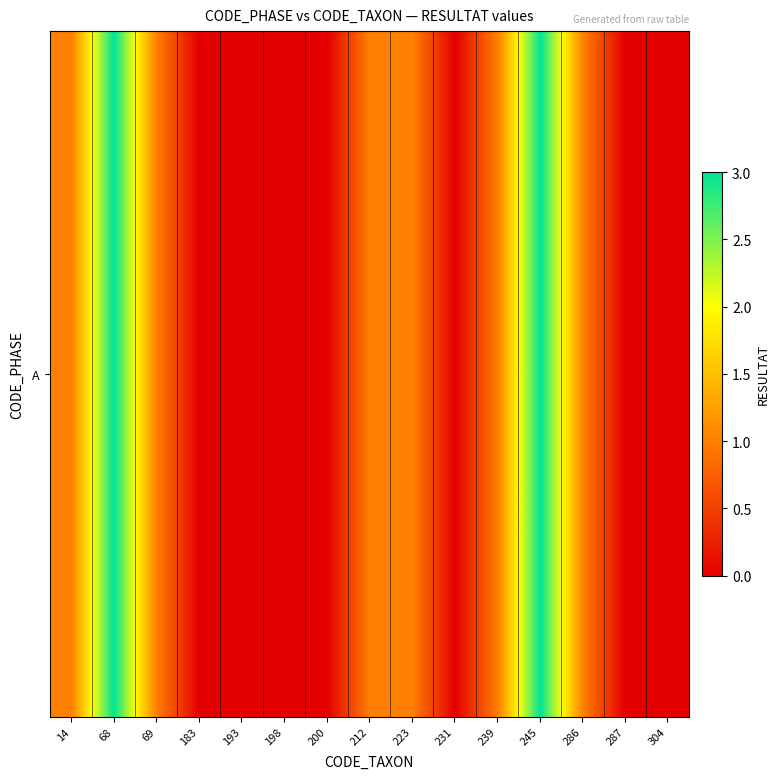

Reading left to right, transcribe all the data shown in this chart.

1	3	1	0	0	0	0	1	1	0	1	3	1	0	0